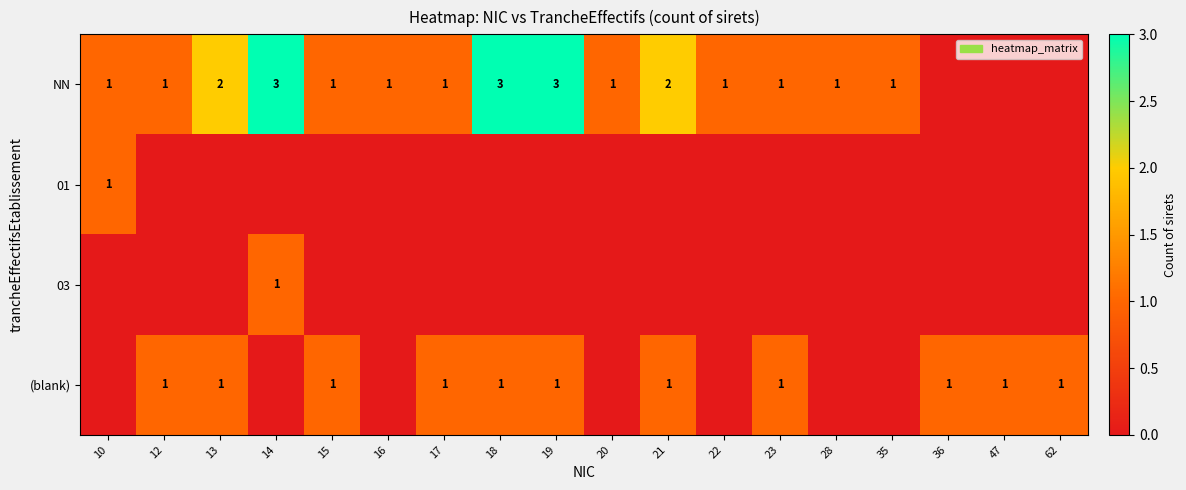

The NN series shows 1 at 35. True or false?

True